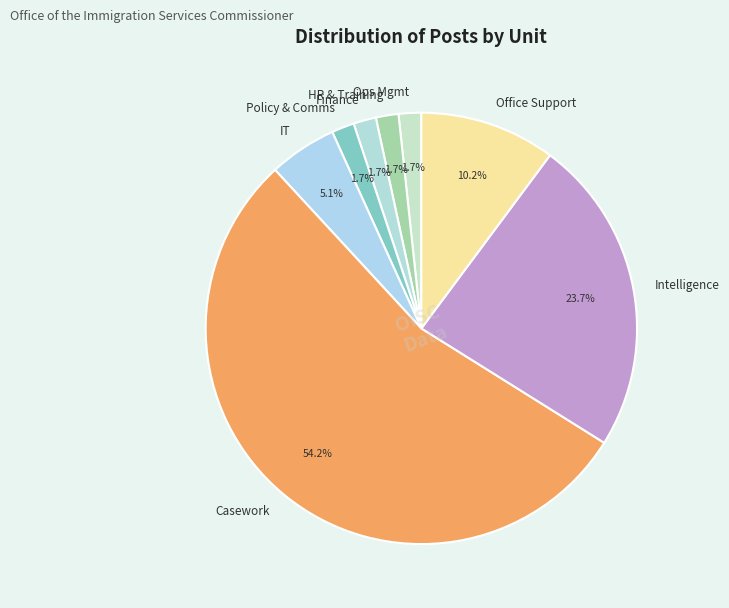

Which slice is the largest?

Casework